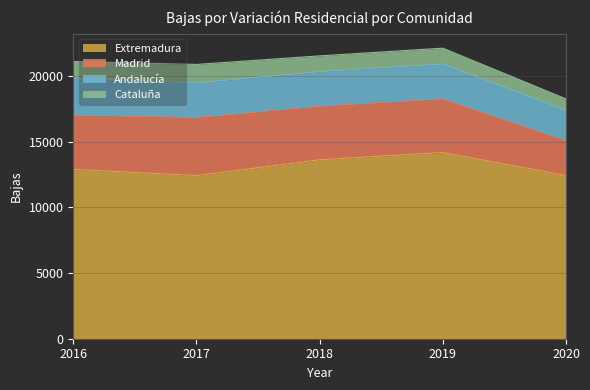

What is the greatest value displayed?

14177